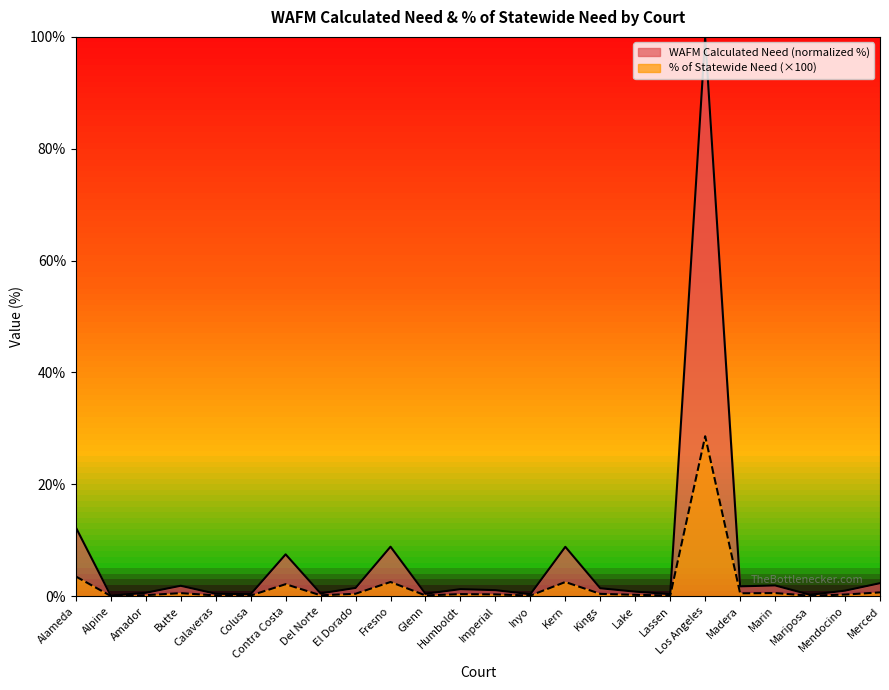

Rank the series by their maximum value, from lowest to highest.

% of Statewide Need (×100), WAFM Calculated Need (normalized %)